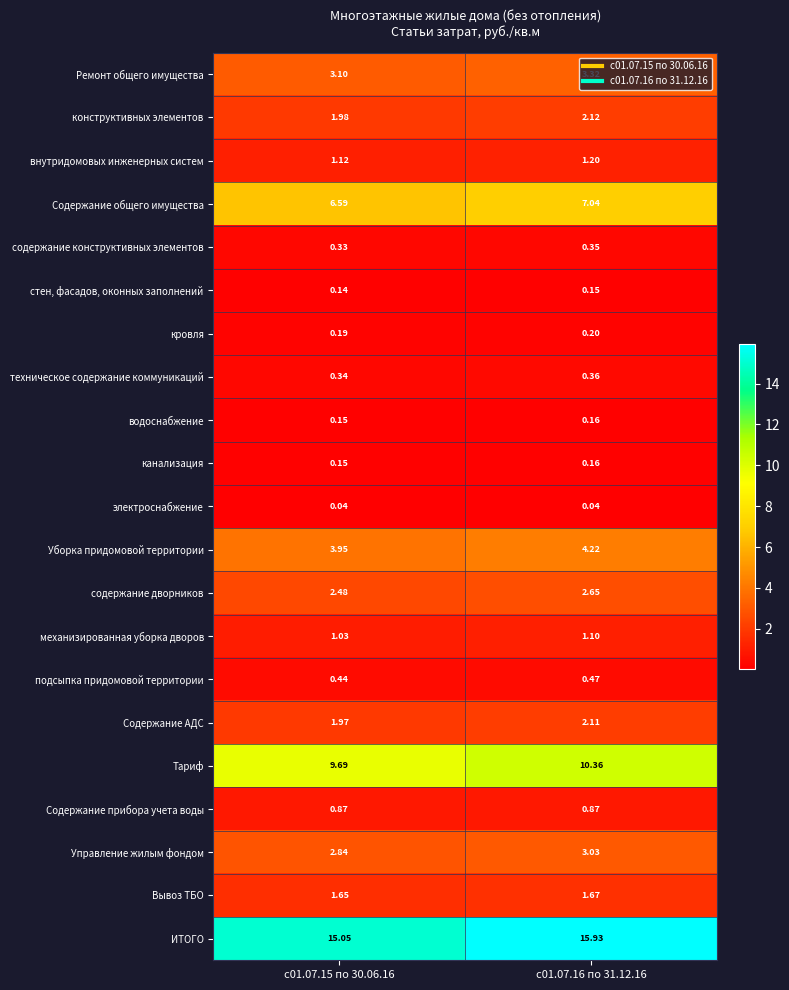

Which series has the largest total across all categories?

ИТОГО